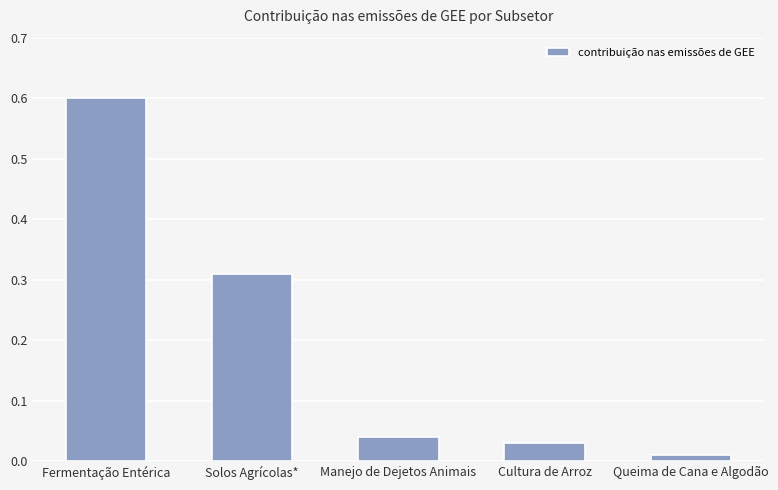

The chart shows a value of 0.3 at Fermentação Entérica. True or false?

False